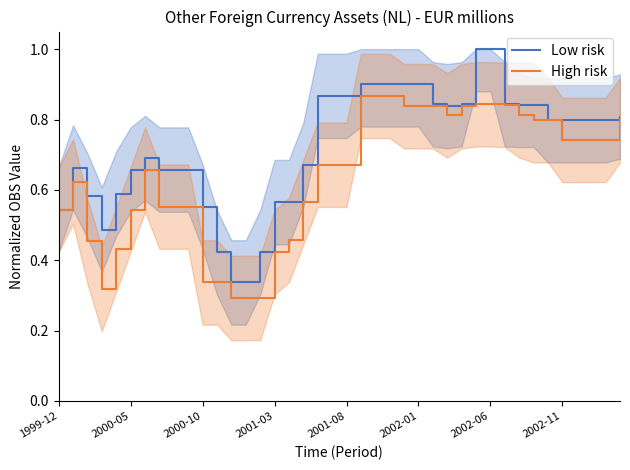

Does the chart display data point markers on the line(s)?

No